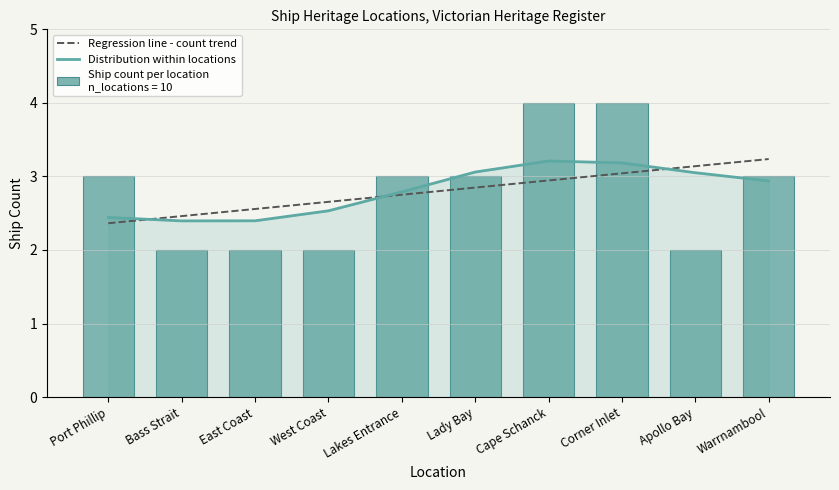

Reading left to right, list all the values displayed in this chart.

3	2	2	2	3	3	4	4	2	3